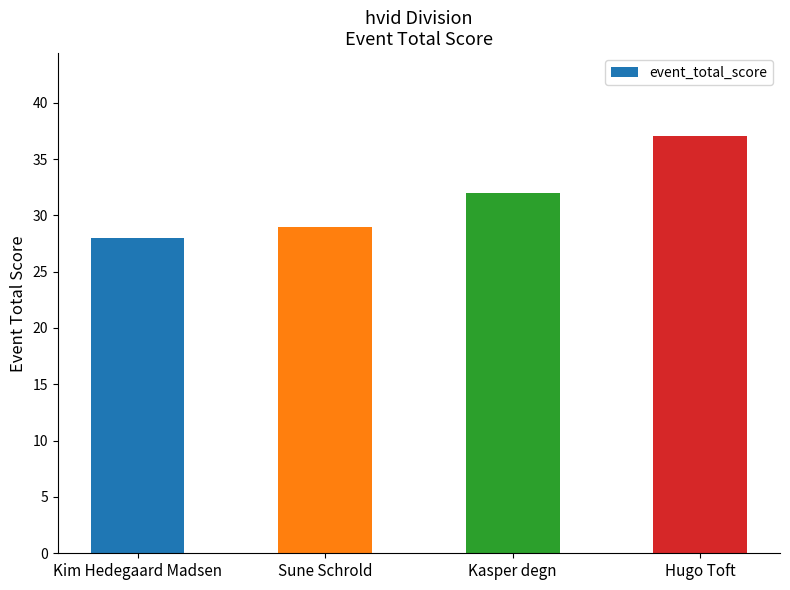

Rank the categories by value from lowest to highest.

Kim Hedegaard Madsen, Sune Schrold, Kasper degn, Hugo Toft